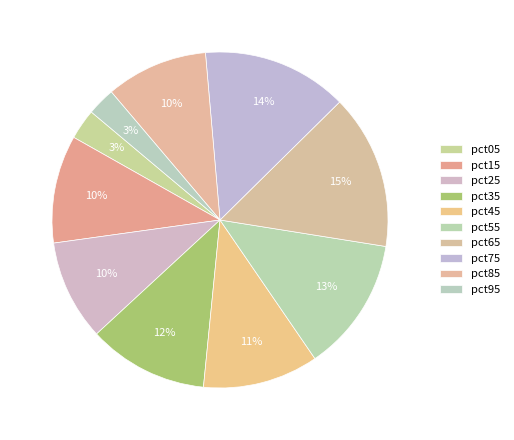

Does pct65 represent more than half of the total?

No